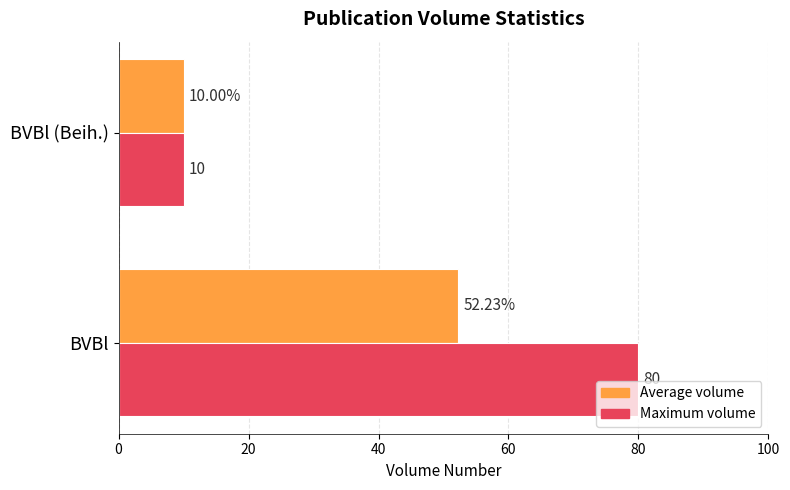

Which series changed the most between BVBl and BVBl (Beih.)?

Maximum volume